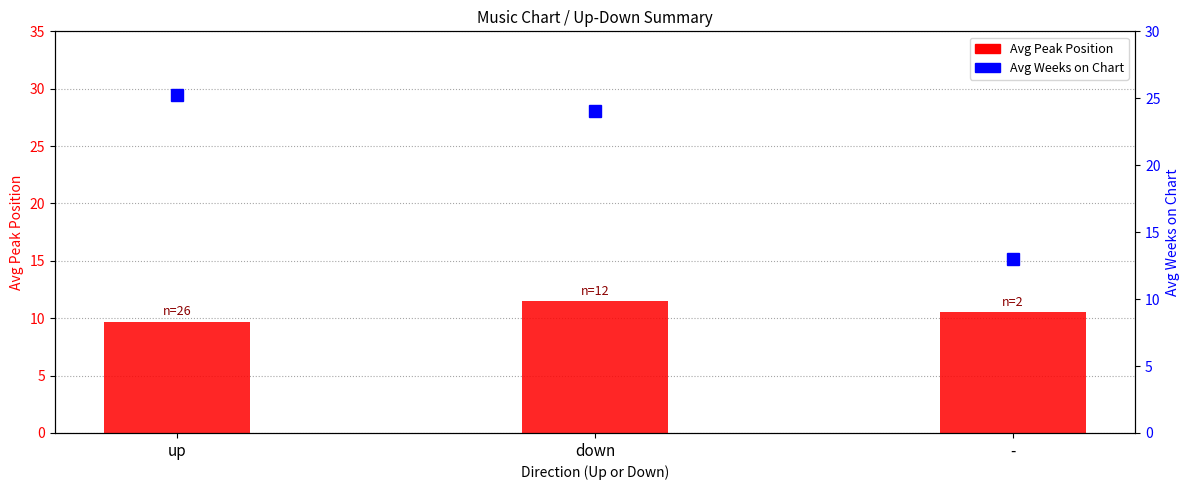

Is the value of Avg Weeks on Chart at - greater than the value of Avg Peak Position at up?

Yes